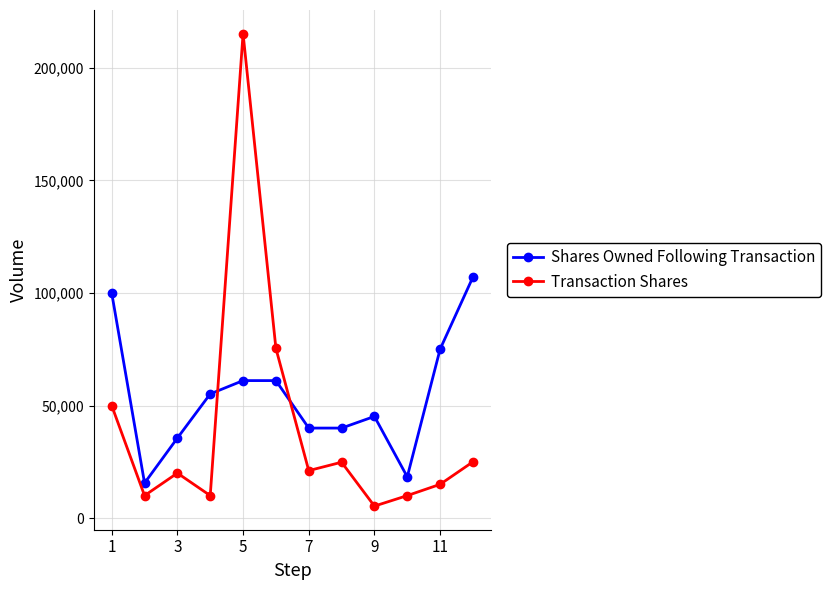

How many data points in Transaction Shares are less than 21097?

6